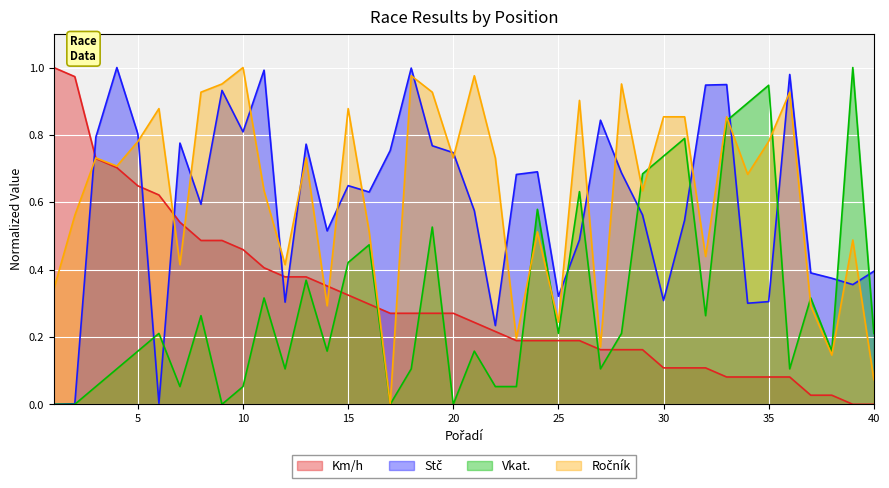

Is it true that Ročník equals 0.1 at 12?

False